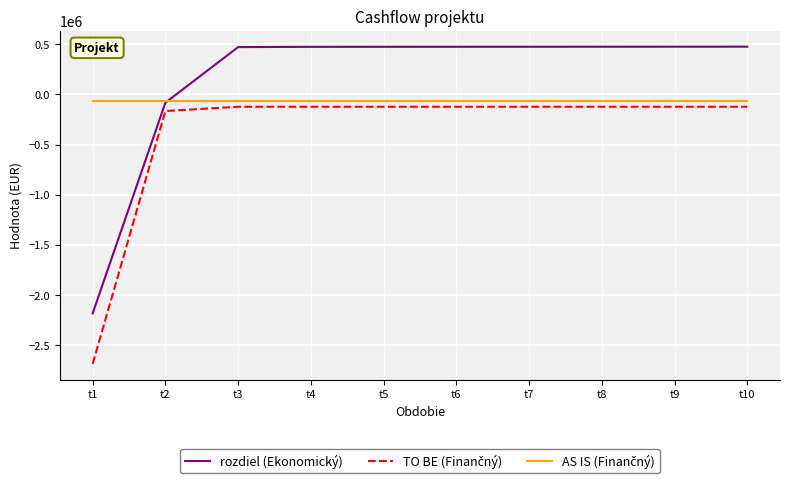

What is the maximum value for rozdiel (Ekonomický)?

475094.5